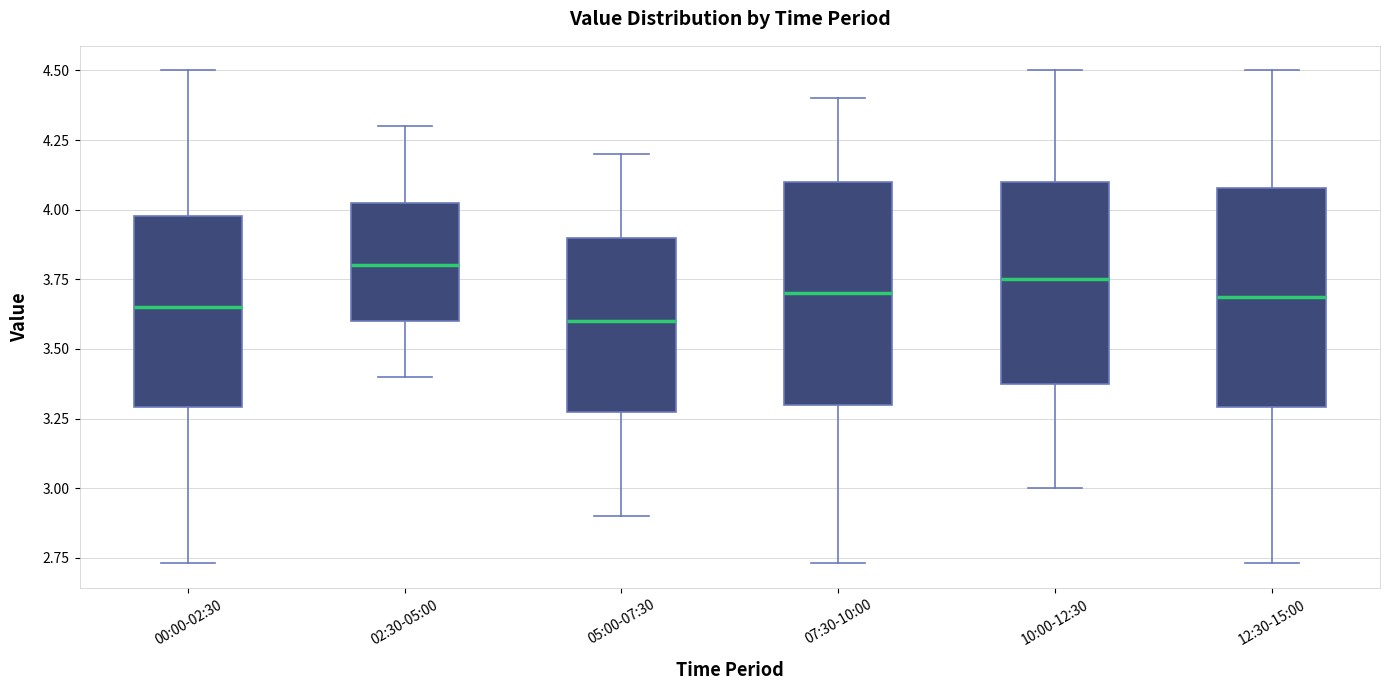

Reading left to right, read every box against the y-axis: the position of its median line, the range the box covers, and the ends of its whiskers. The values are not printed on the chart, so give them approximately, as read against the axis.

00:00-02:30: median 3.65, box 3.30 to 4.00, whiskers 2.75 to 4.50
02:30-05:00: median 3.80, box 3.60 to 4.05, whiskers 3.40 to 4.30
05:00-07:30: median 3.60, box 3.30 to 3.90, whiskers 2.90 to 4.20
07:30-10:00: median 3.70, box 3.30 to 4.10, whiskers 2.75 to 4.40
10:00-12:30: median 3.75, box 3.40 to 4.10, whiskers 3.00 to 4.50
12:30-15:00: median 3.70, box 3.30 to 4.10, whiskers 2.75 to 4.50